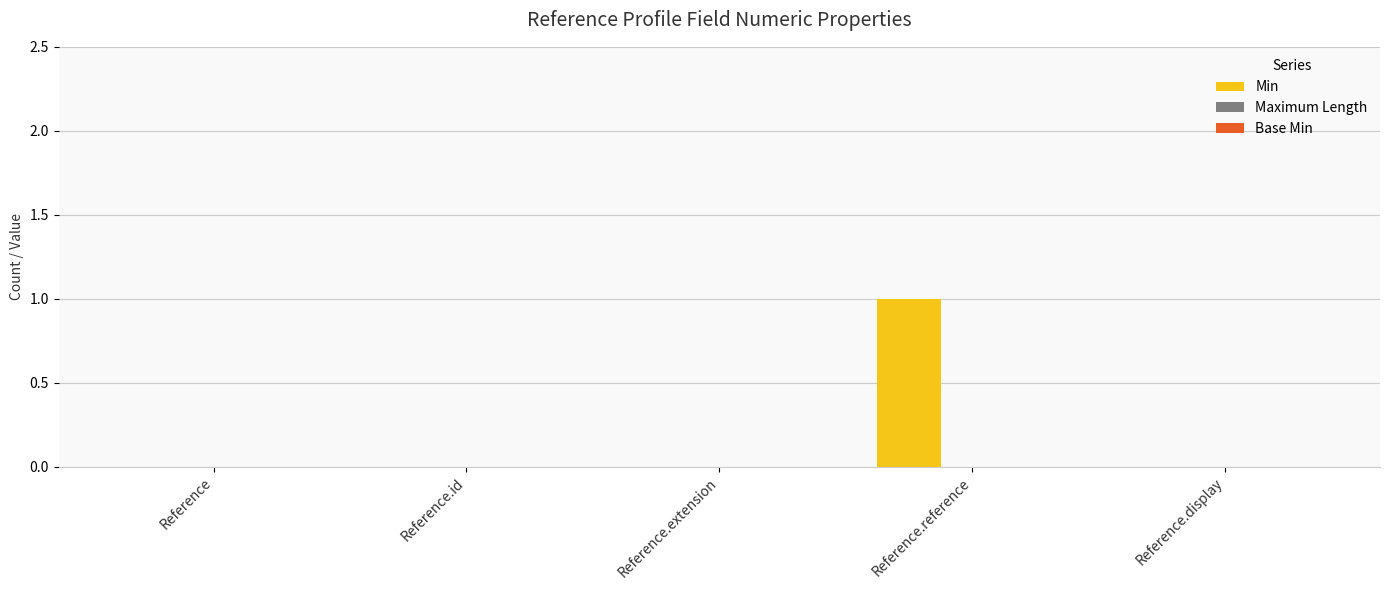

Which has a higher value, Reference.display or Reference.reference?

Reference.reference